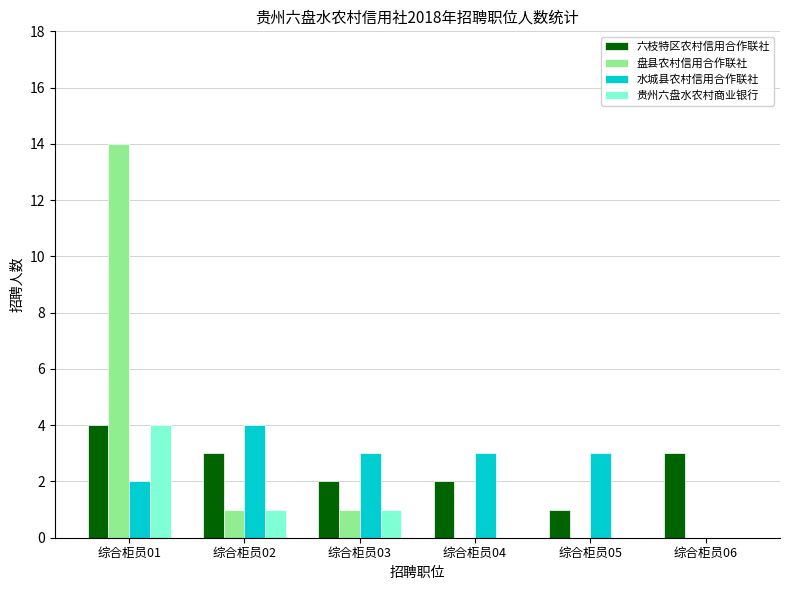

The 盘县农村信用合作联社 series shows 0 at 综合柜员03. True or false?

False